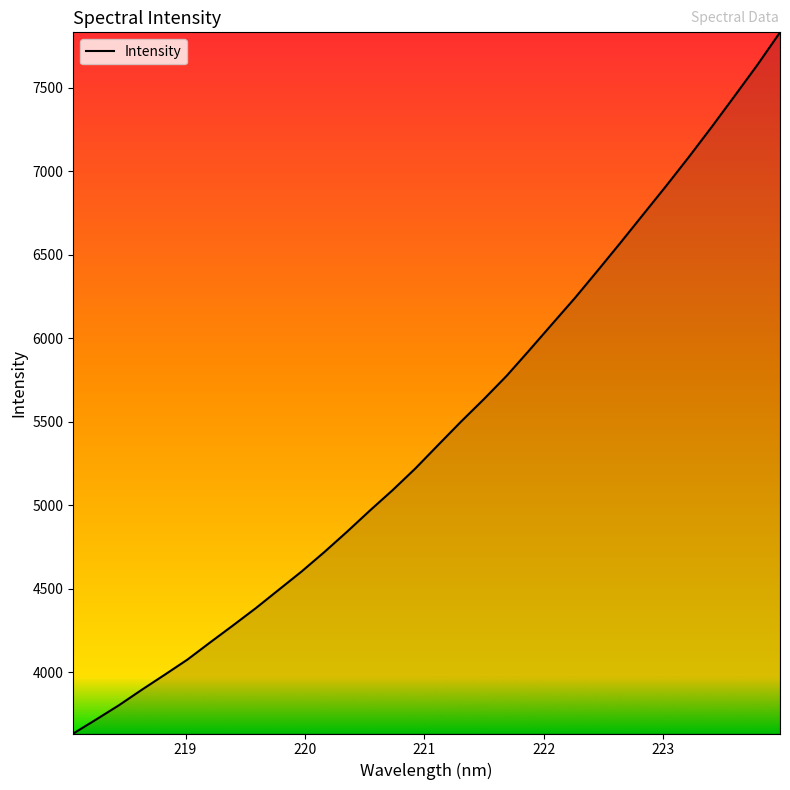

What is the difference between the maximum and minimum values?

4196.0